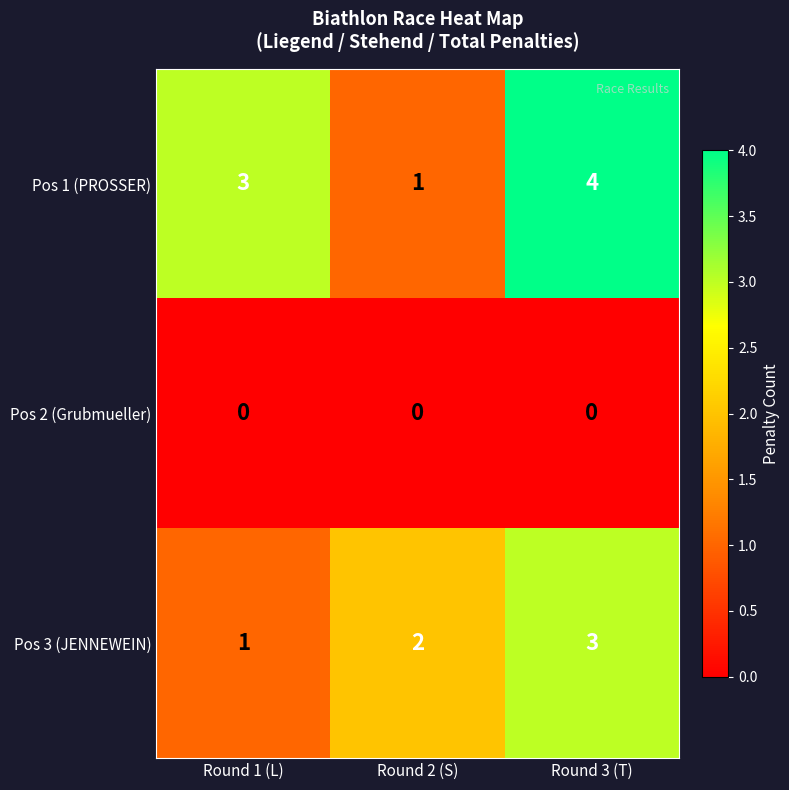

Which series has the largest total across all categories?

Pos 1 (PROSSER)